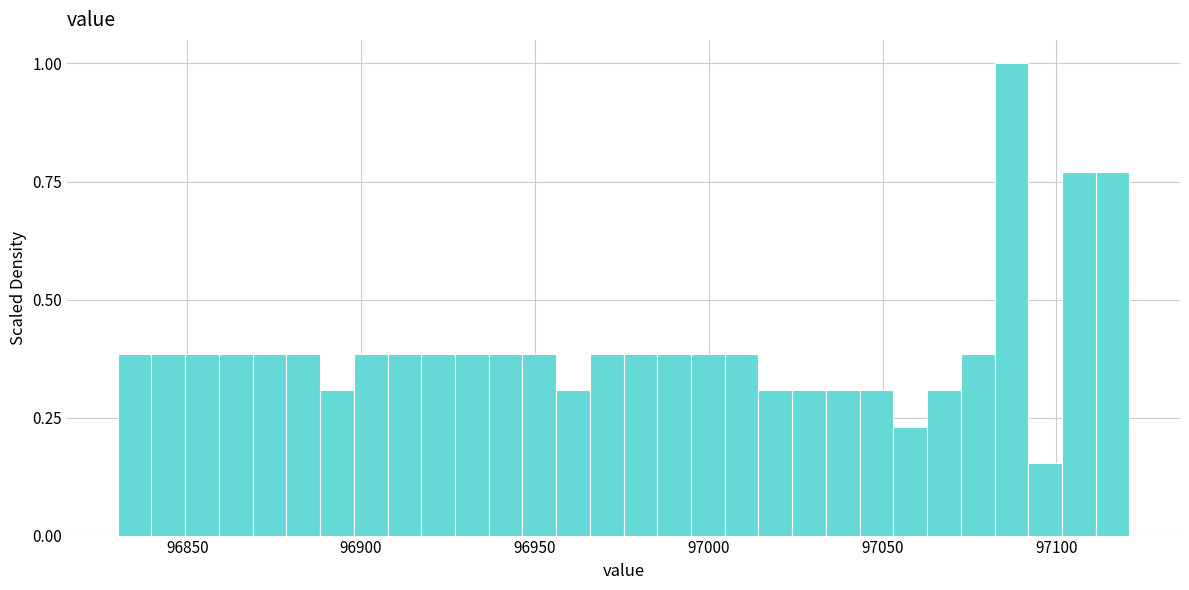

Read against the x-axis, roughly where is the centre of the tallest bar?

97085